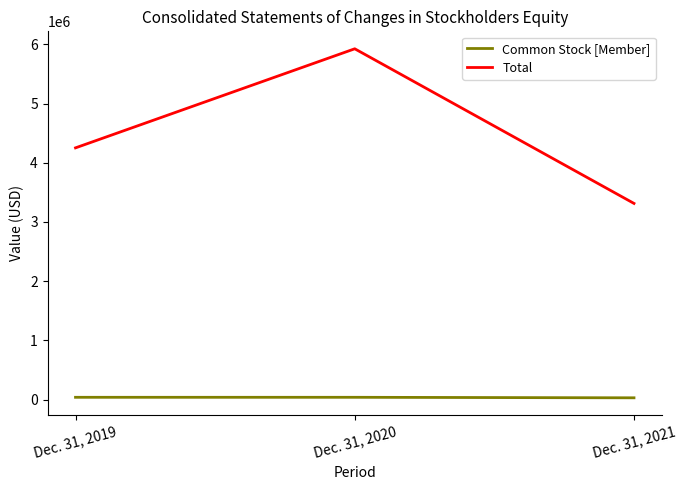

Is it true that Total equals 916995 at Dec. 31, 2021?

False